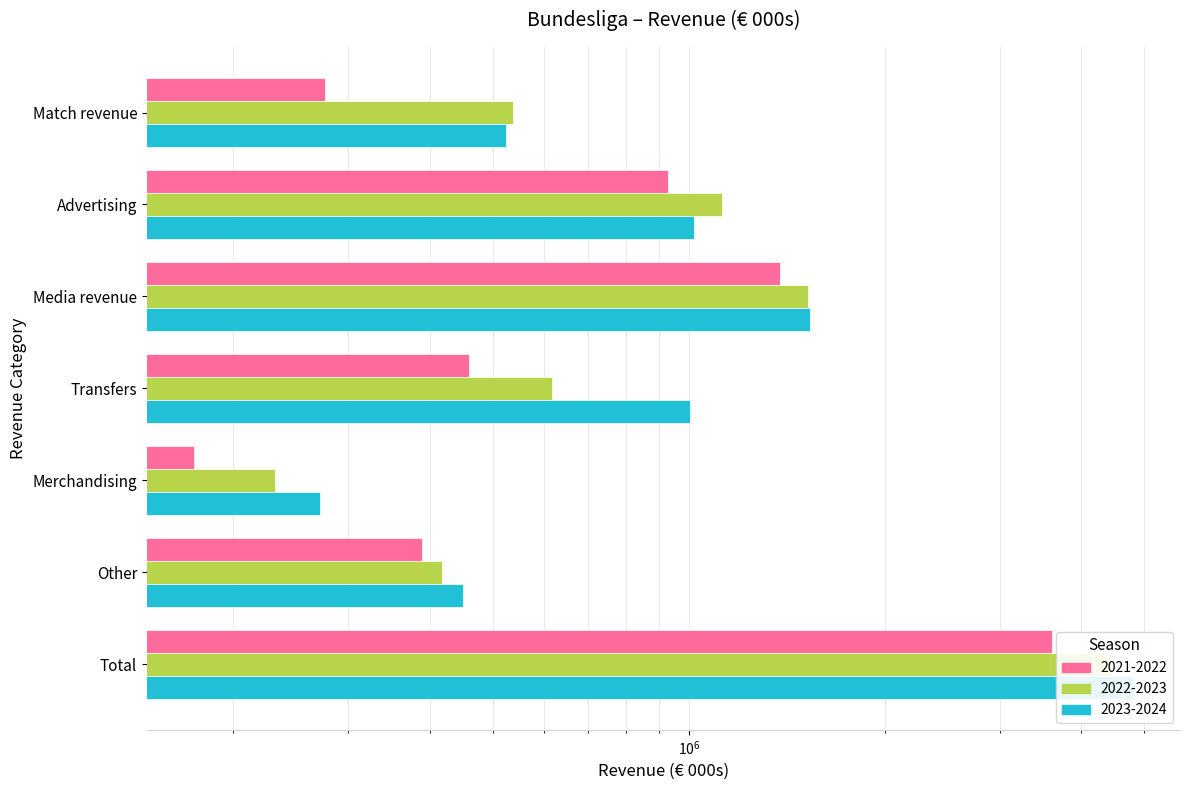

At which label is 2022-2023 closest to 2342019?

Media revenue